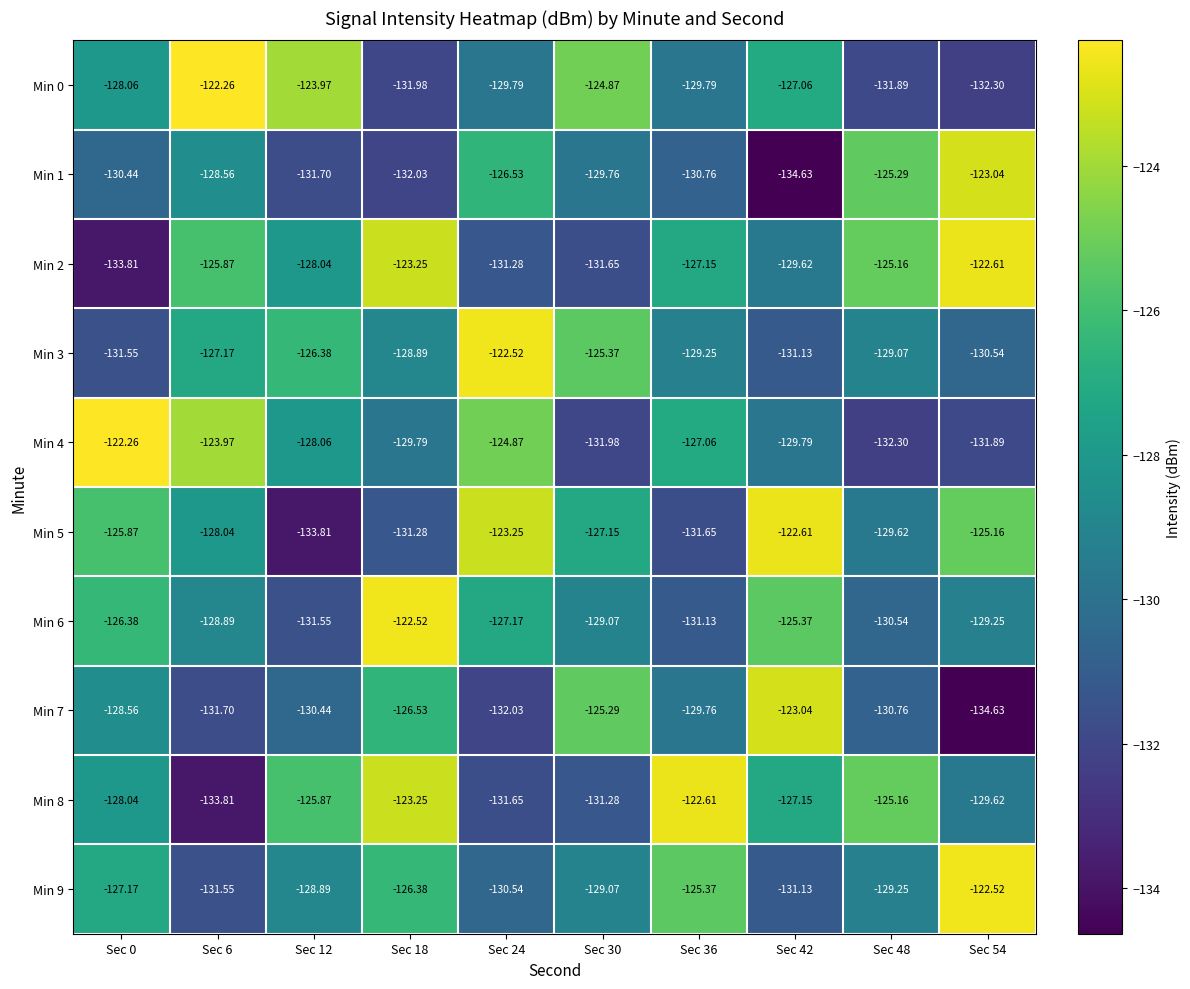

What is the difference between the highest and lowest values at Sec 12?

9.8